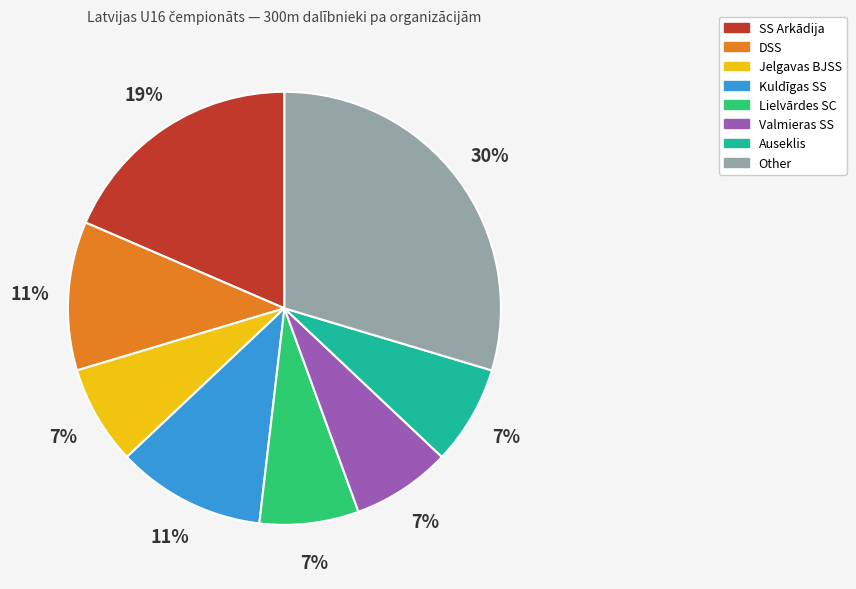

Count the number of slices in the pie.

8